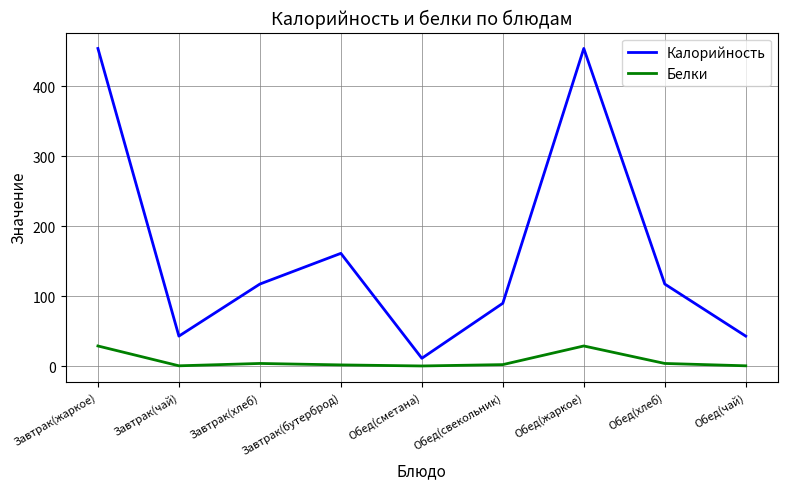

What is the sum of all Калорийность values?

1489.5